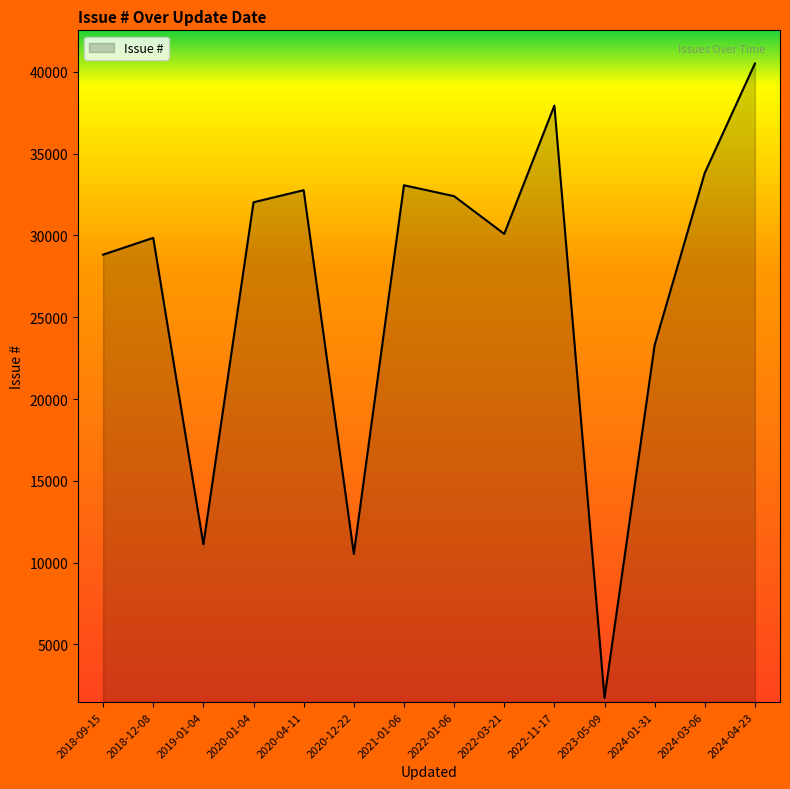

Which has a higher value, 2023-05-09 or 2022-03-21?

2022-03-21